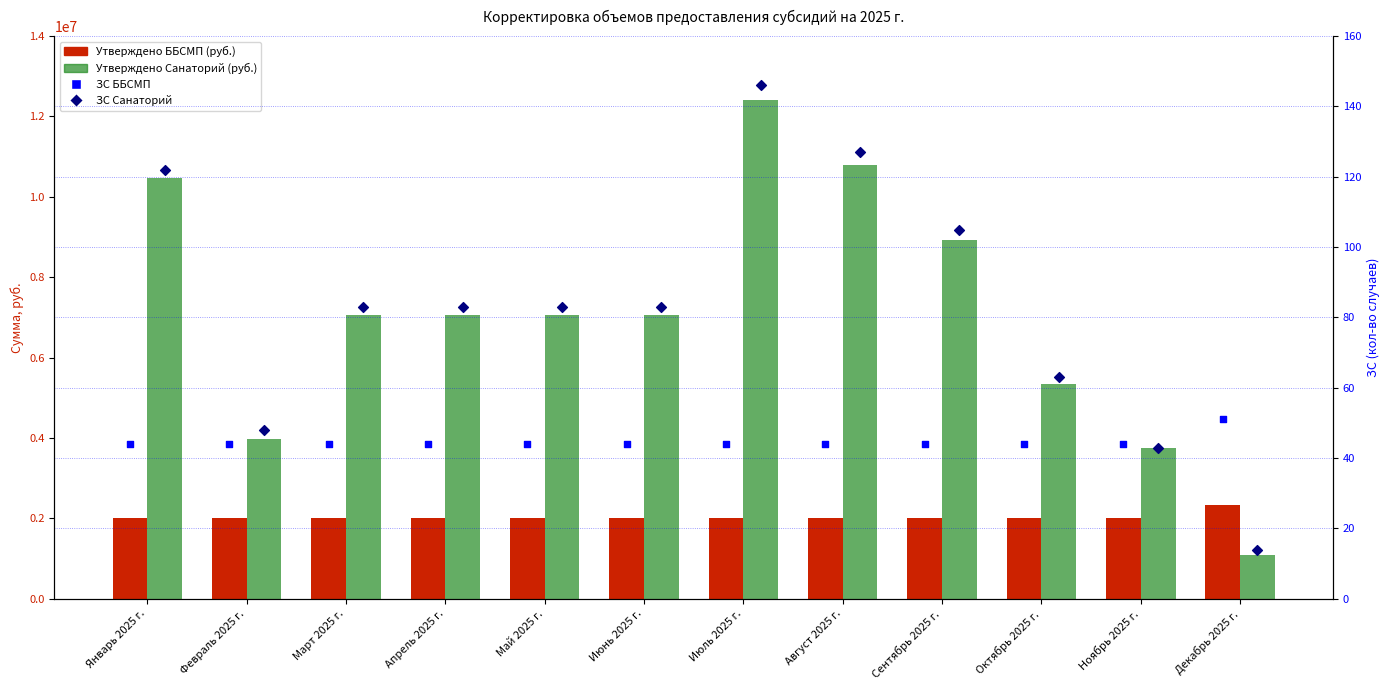

Is the value of Утверждено ББСМП (руб.) at Июль 2025 г. greater than the value of Утверждено Санаторий (руб.) at Июль 2025 г.?

No